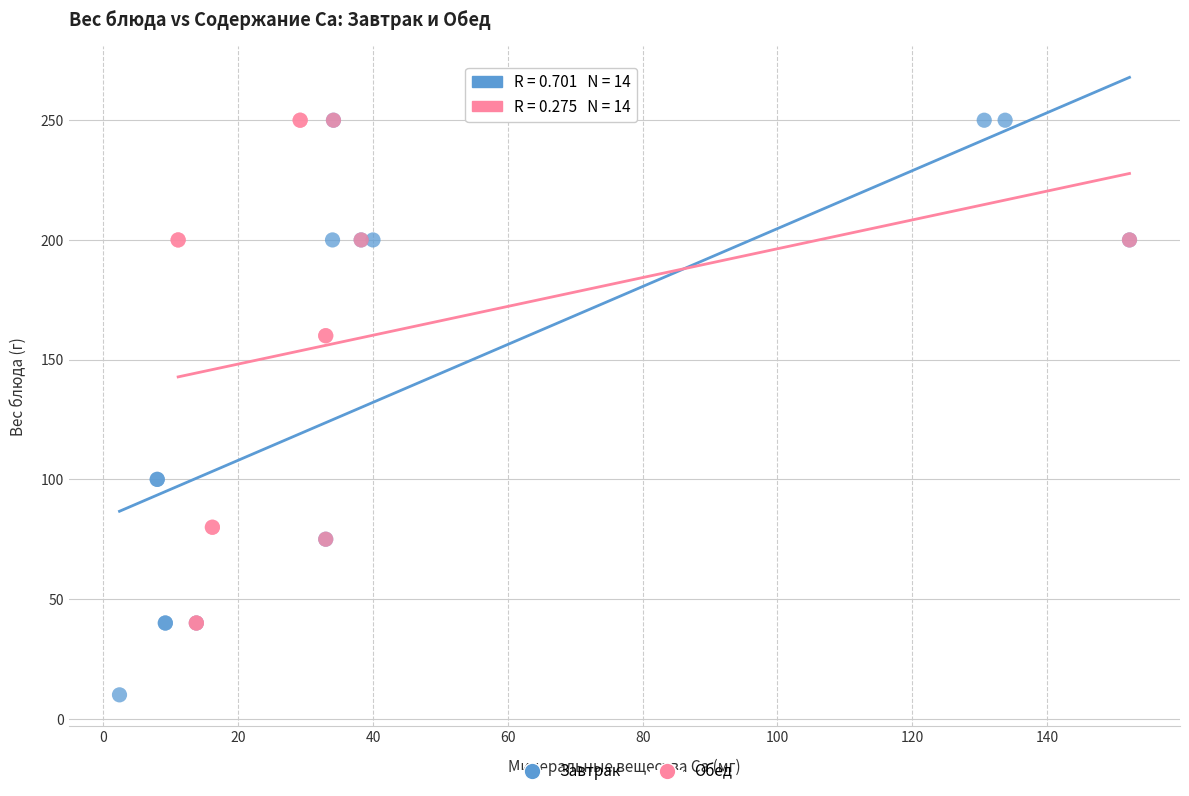

Which series has the widest spread of Y values?

Завтрак